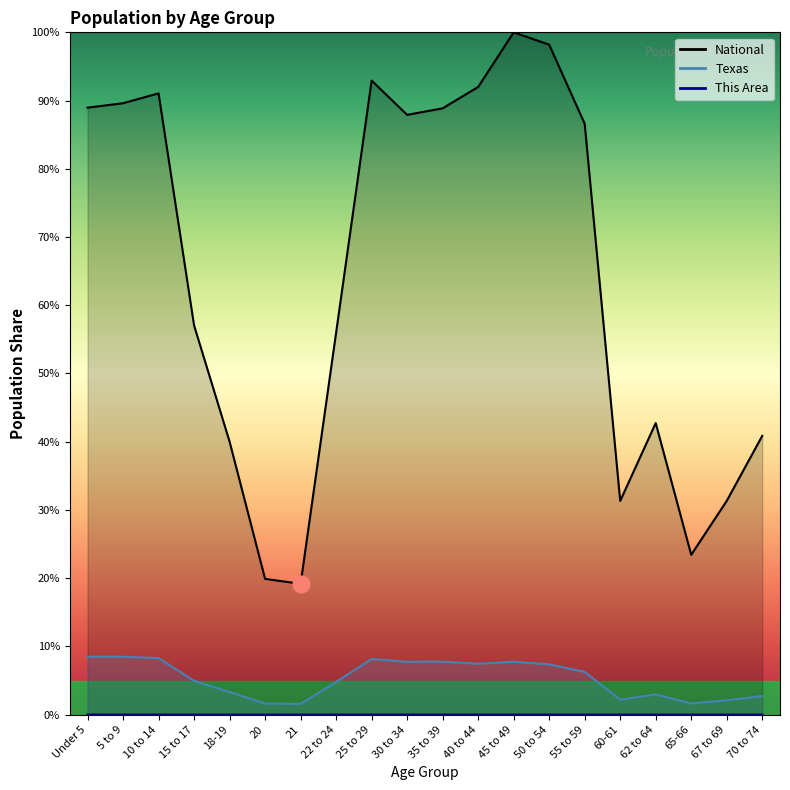

What is the label of the 3rd point from the left?

10 to 14